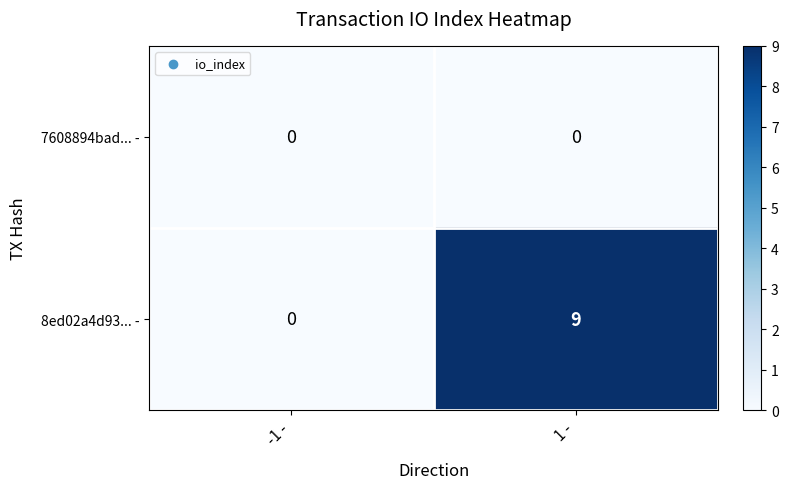

Count the number of categories in the chart.

2